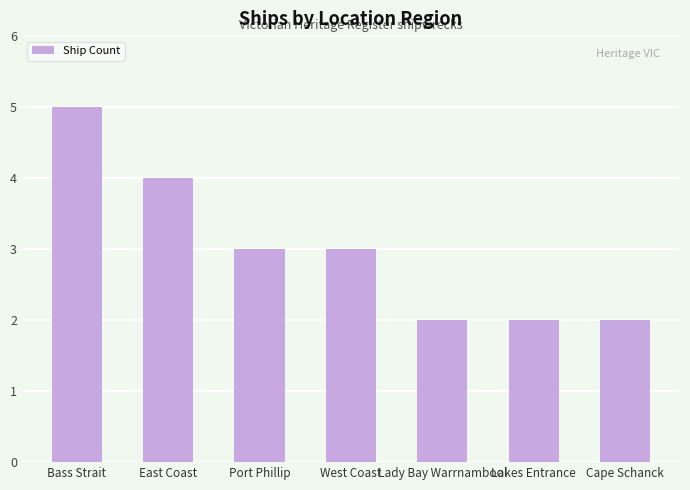

What is the value of the 4th bar from the left?

3